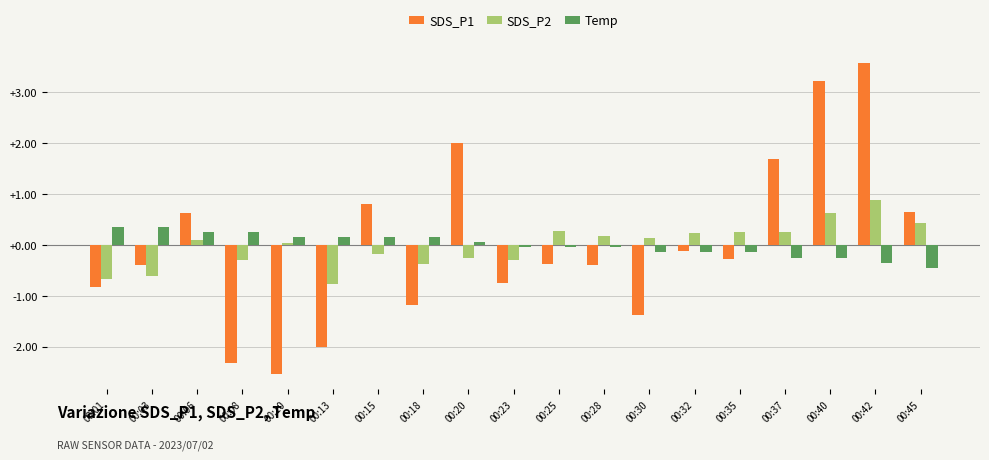

What is the value of the SDS_P2 bar at the 4th from the left?

-0.3